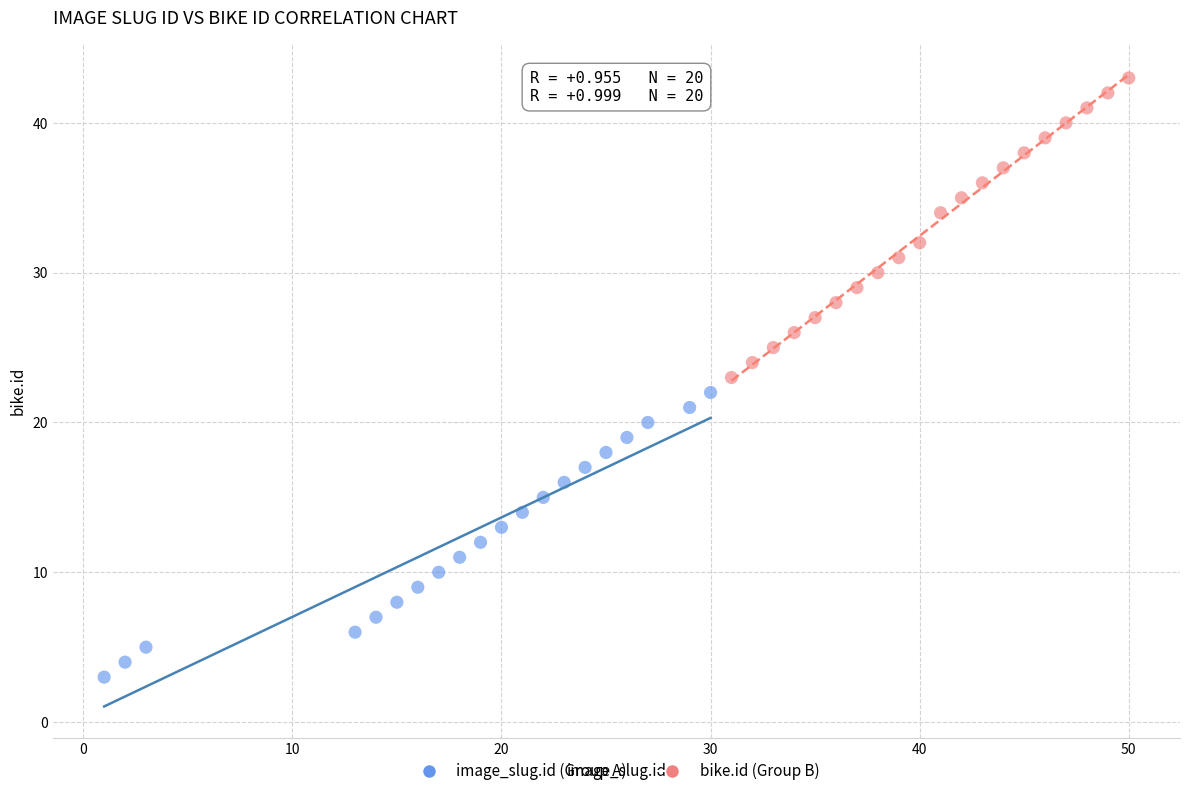

What are all the series names shown in the legend?

image_slug.id (Group A), bike.id (Group B)